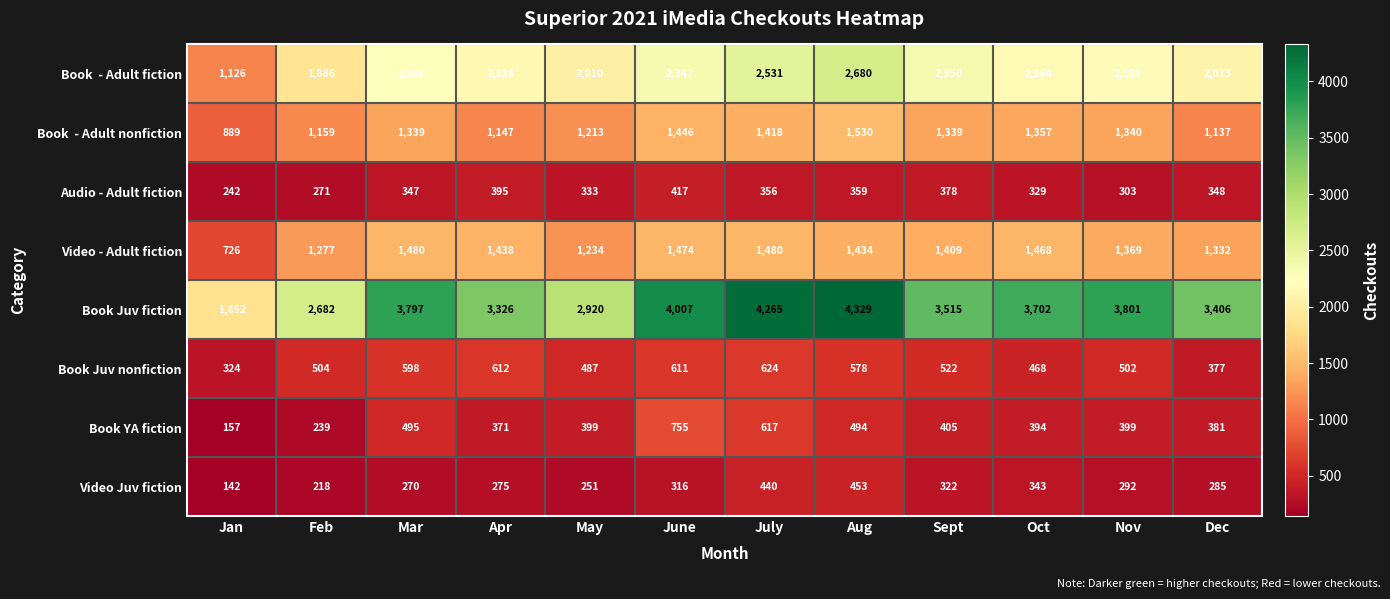

Which series changed the most between June and Oct?

Book YA fiction